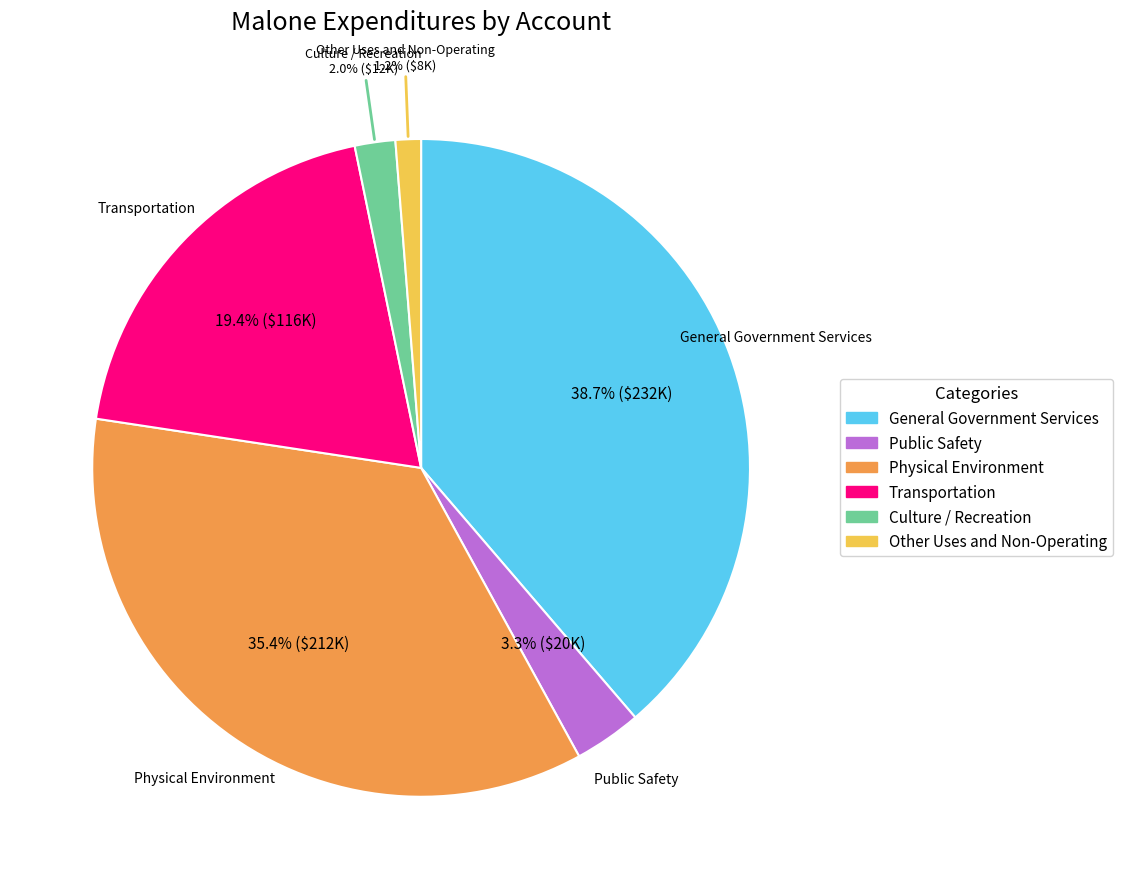

Rank the categories by value from lowest to highest.

Other Uses and Non-Operating, Culture / Recreation, Public Safety, Transportation, Physical Environment, General Government Services